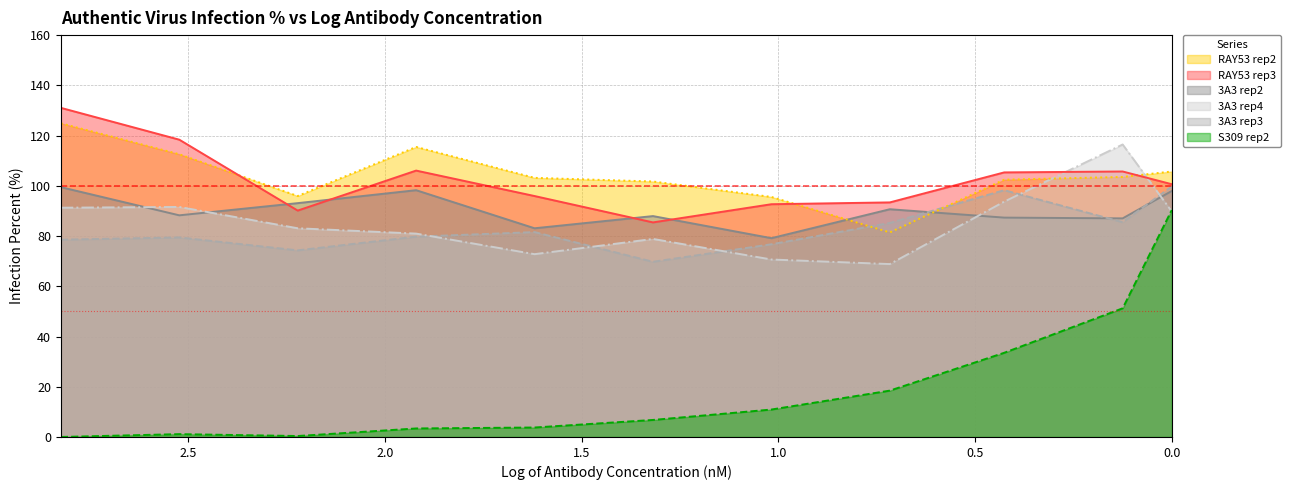

At which label is 3A3 rep4 closest to 92?

2.522879